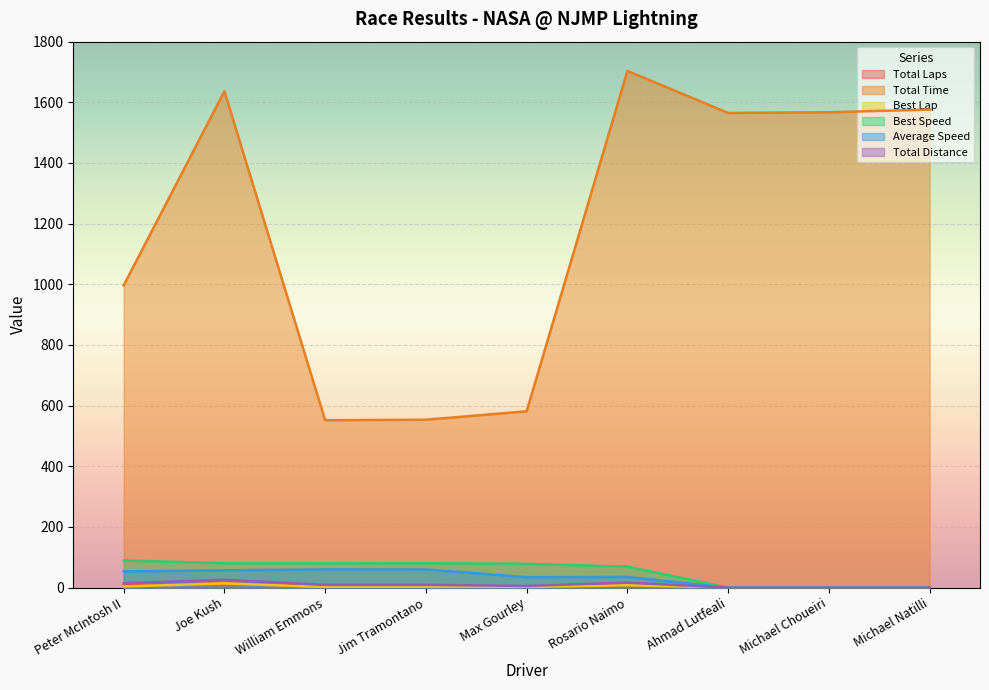

How many distinct data groups are displayed?

6